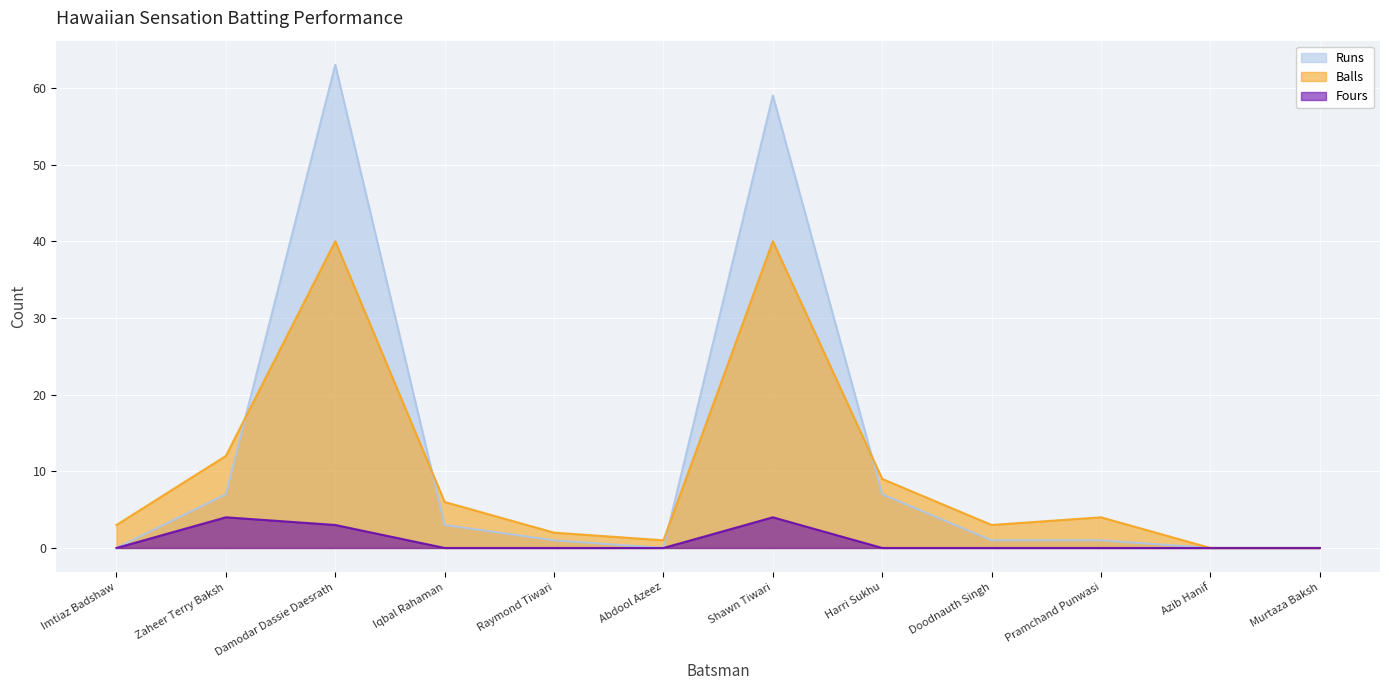

What are all the series names shown in the legend?

Runs, Balls, Fours